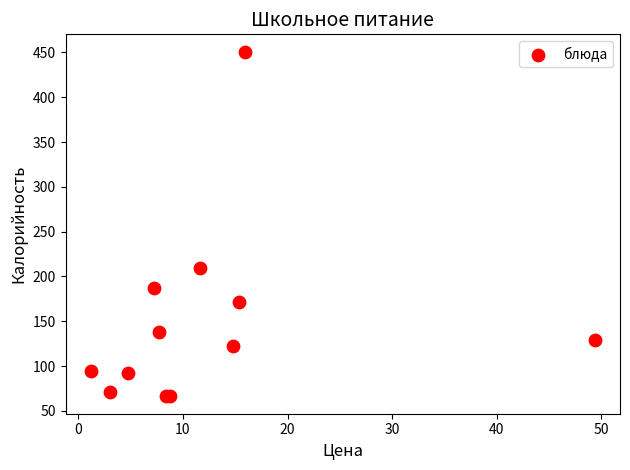

What Y value in the scatter plot is closest to 258?

209